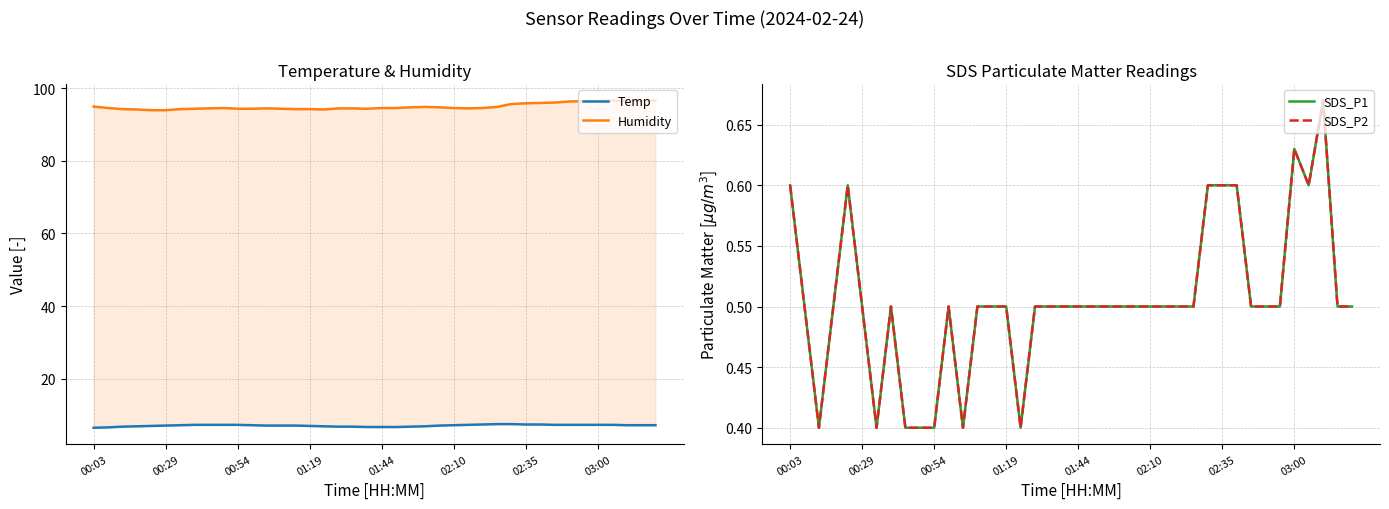

The value of Temp at 36 is 7.3. True or false?

True